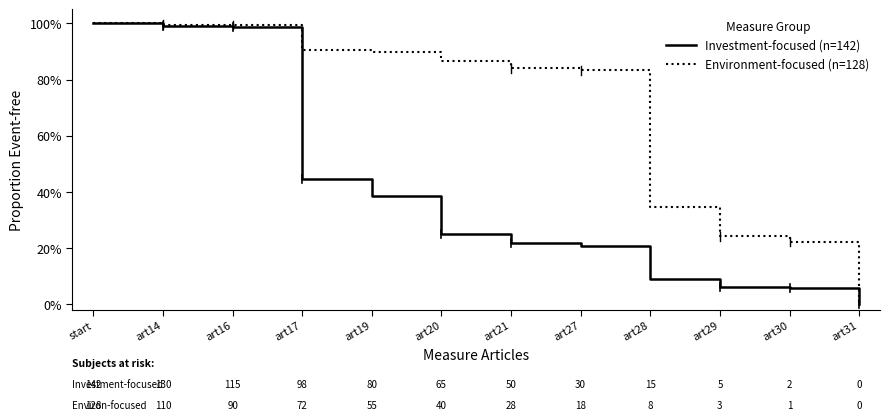

Reading left to right, extract all data points from this chart.

Investment-focused (n=142): 1.0	1.0	1.0	0.4	0.4	0.3	0.2	0.2	0.1	0.1	0.1	0.0
Environment-focused (n=128): 1.0	1.0	1.0	0.9	0.9	0.9	0.8	0.8	0.3	0.2	0.2	0.0